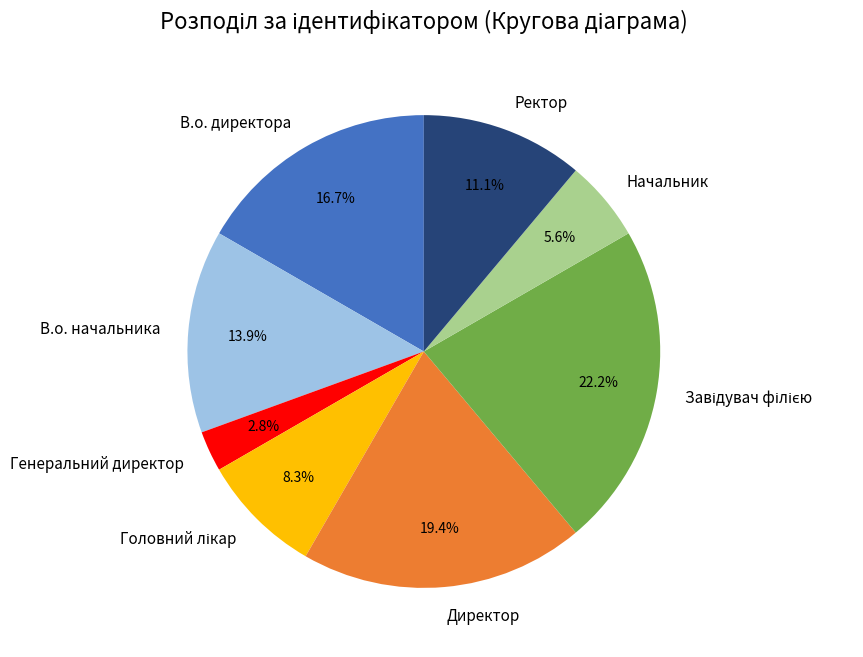

To the nearest percent, what portion does Генеральний директор represent?

3%